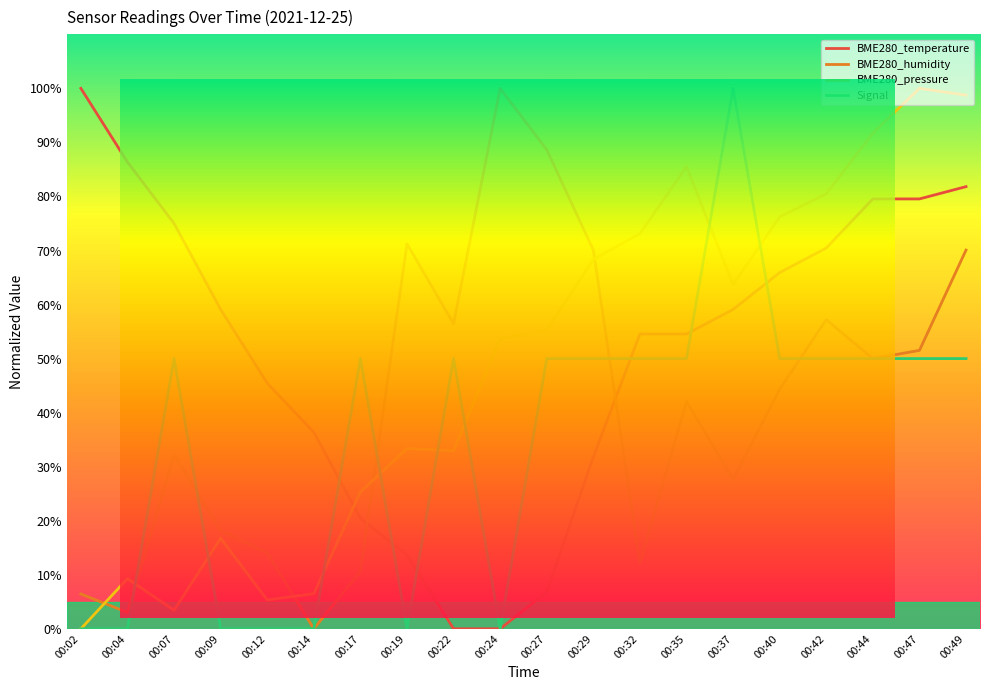

At which category does BME280_humidity reach its first local peak?

00:07